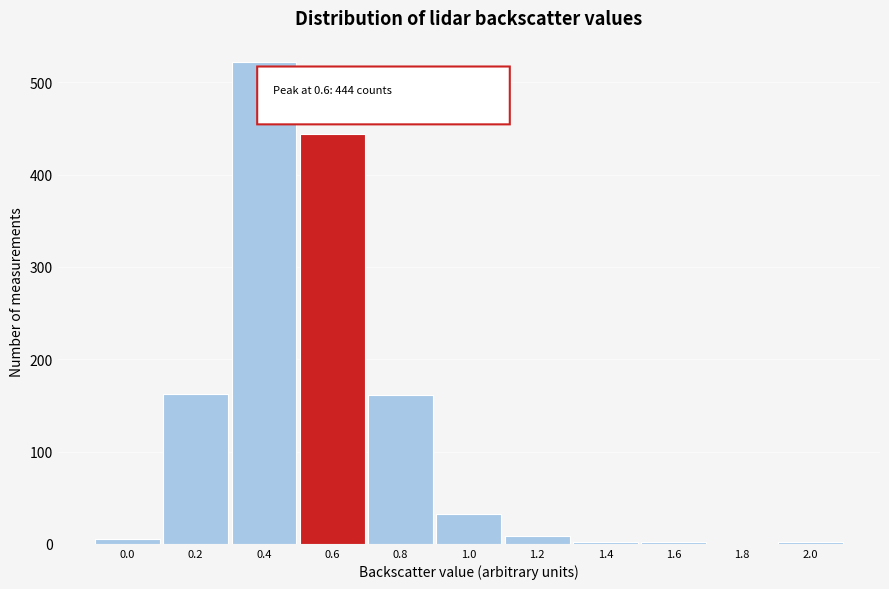

What is the sum of all values?

1341